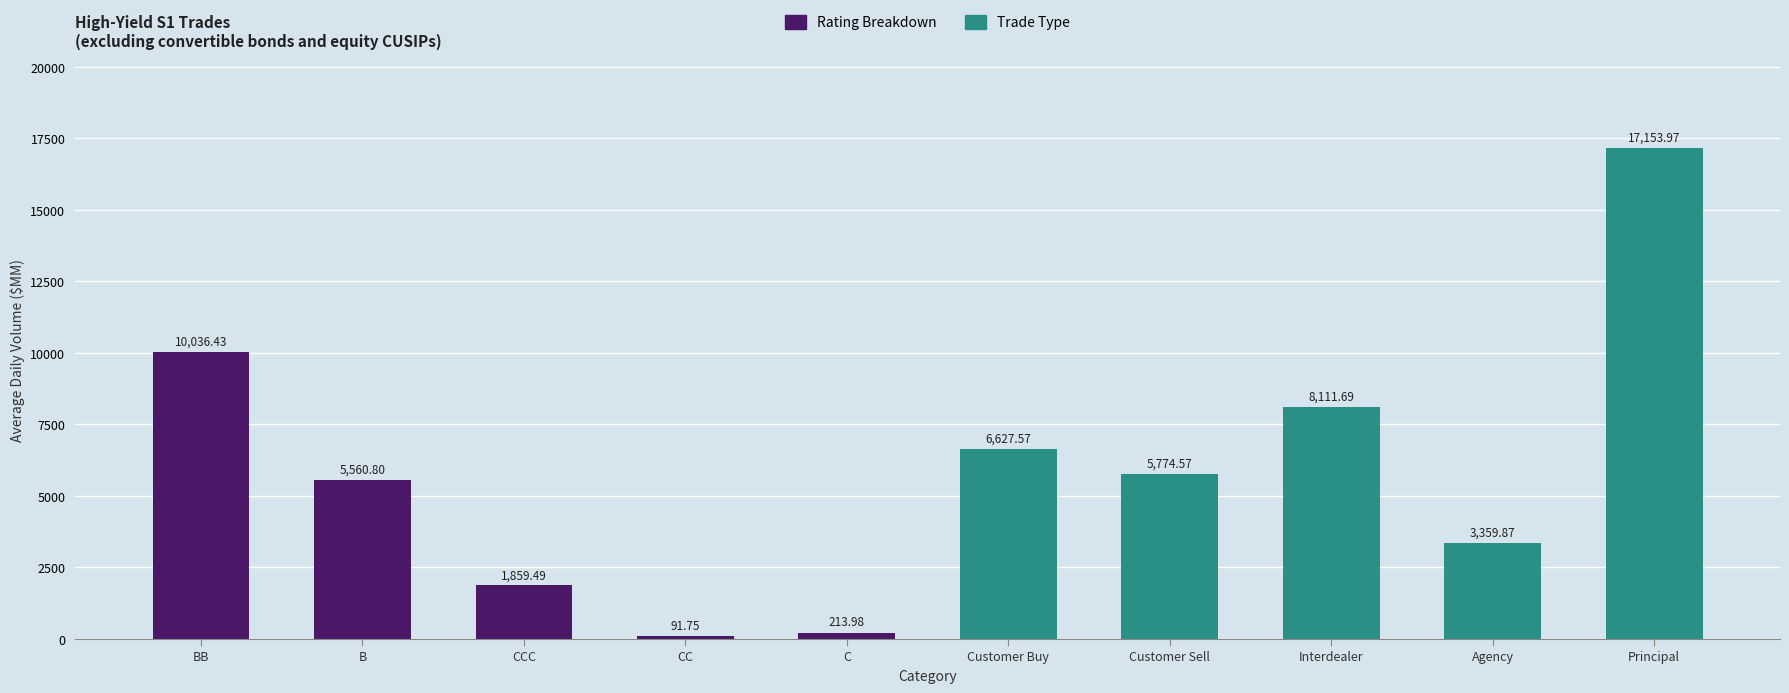

Reading right to left, extract all data points from this chart.

17154.0	3359.9	8111.7	5774.6	6627.6	214.0	91.8	1859.5	5560.8	10036.4